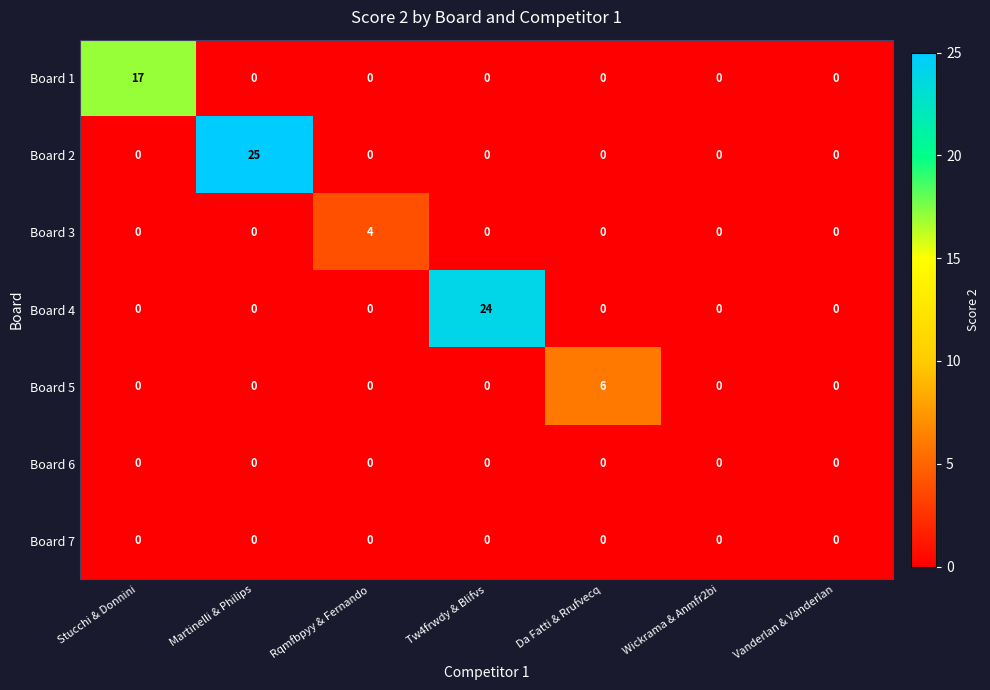

What is the greatest value displayed?

25